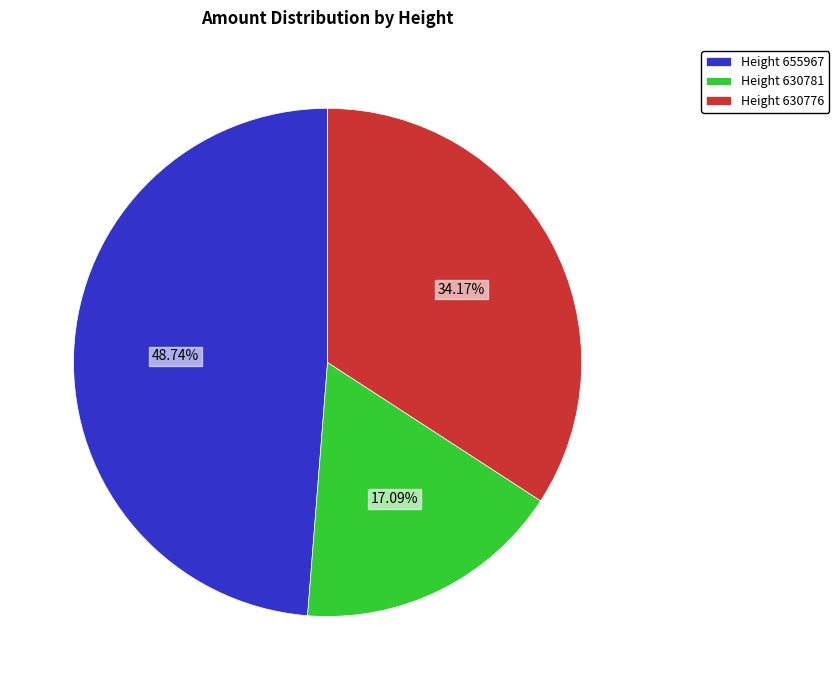

Which slice is the largest?

Height 655967